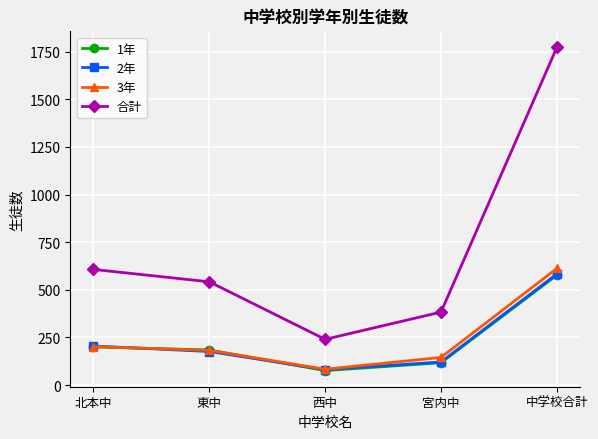

What is the difference between the second highest and second lowest values in the 3年 series?

57